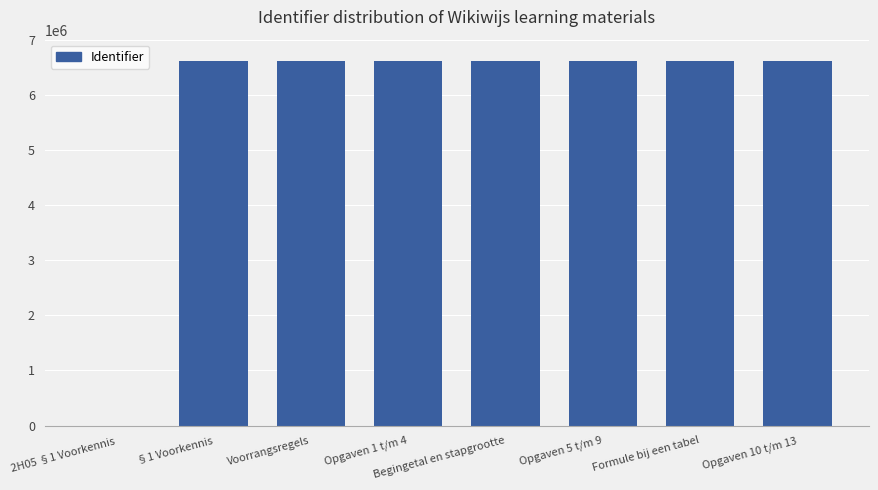

The value at Begingetal en stapgrootte is 6610398. True or false?

True